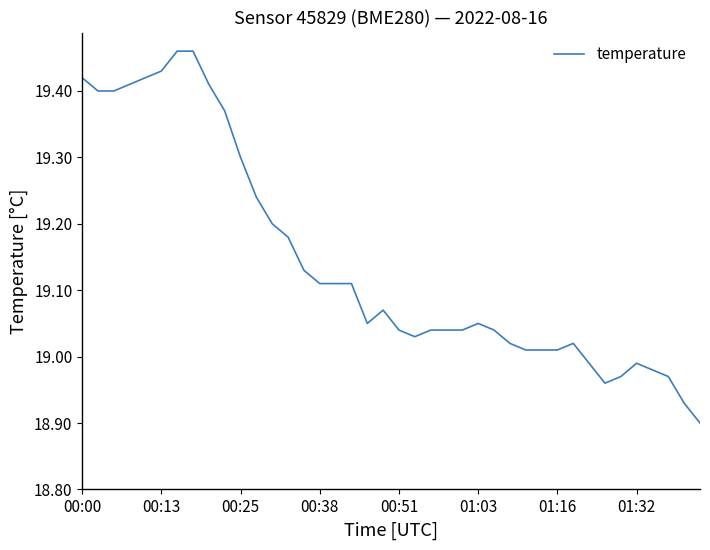

What is the difference between the maximum and minimum values?

0.6